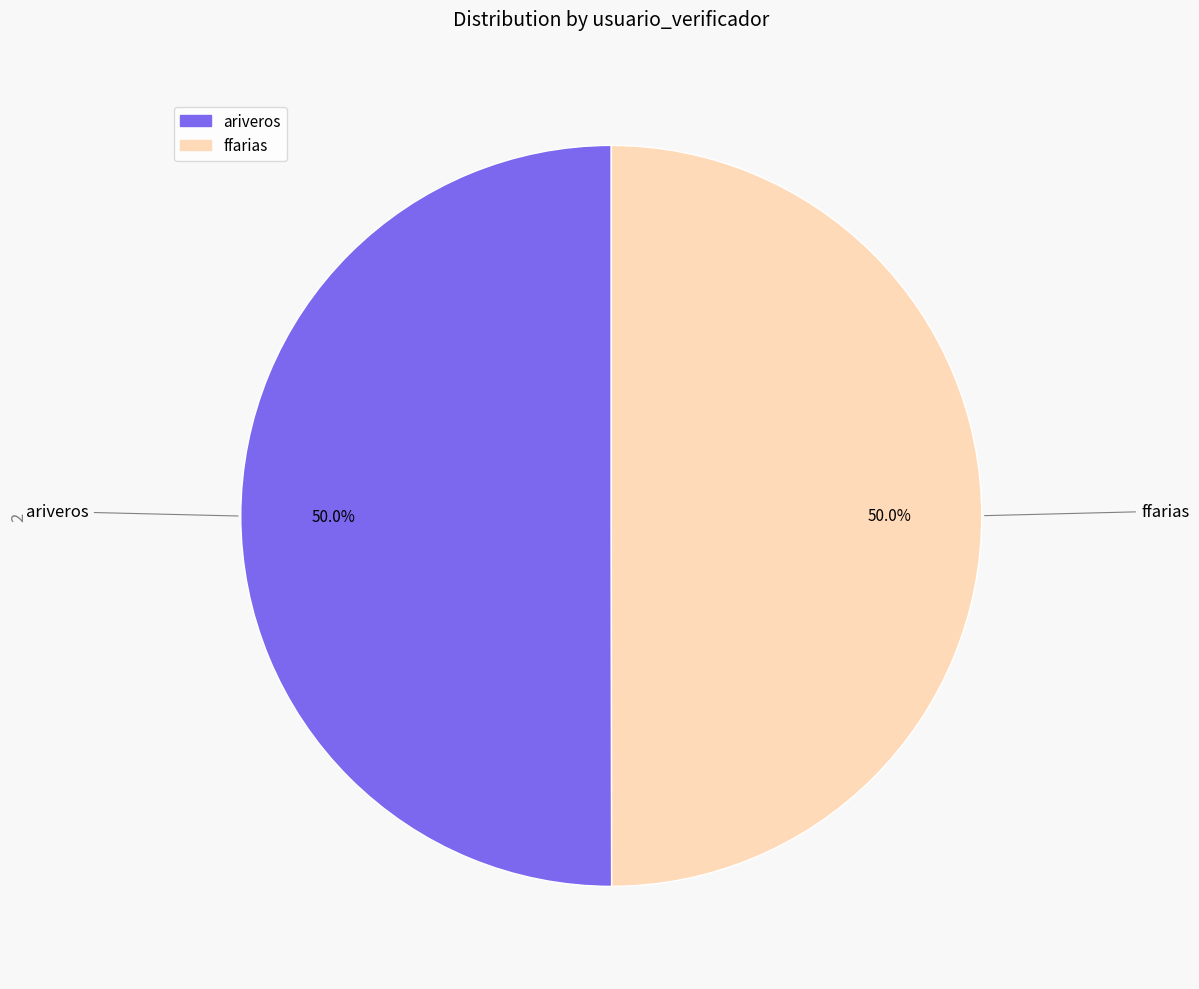

Approximately how many times larger is the value at ariveros compared to ffarias?

1.0